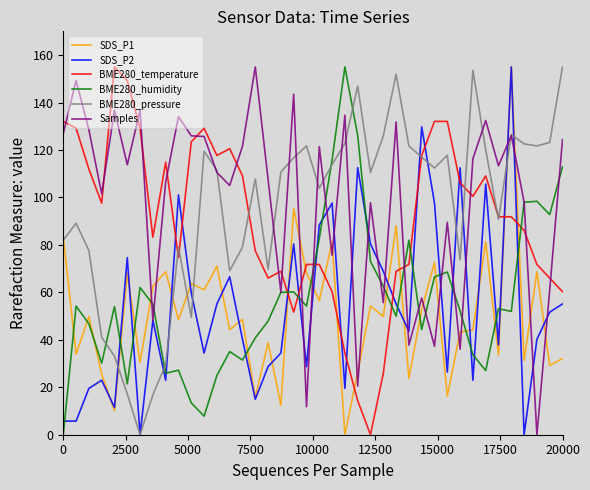

What is the highest value of the BME280_humidity series?

155.0